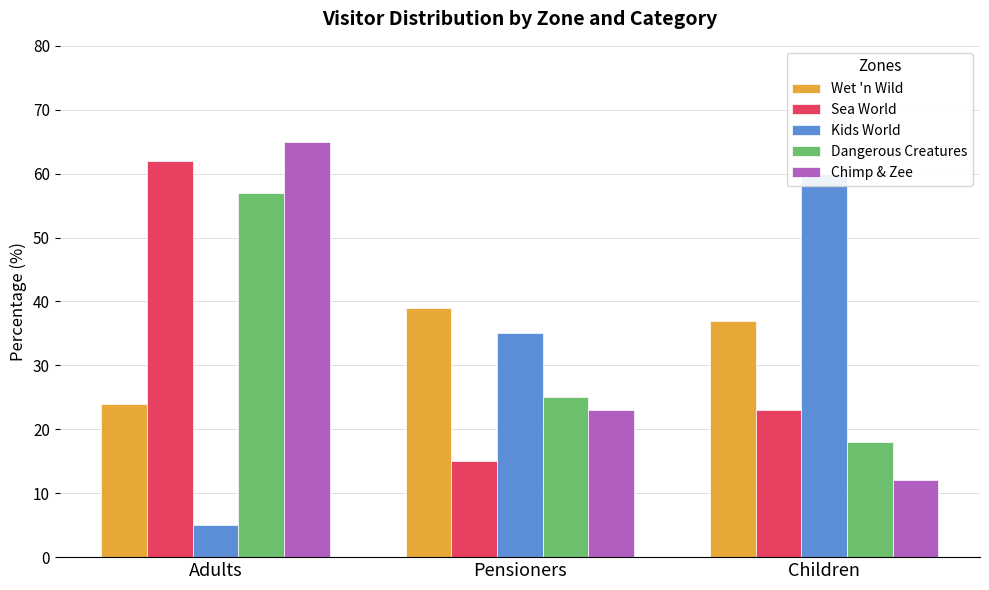

Reading right to left, what are all the values shown in this chart?

Wet 'n Wild: 37	39	24
Sea World: 23	15	62
Kids World: 60	35	5
Dangerous Creatures: 18	25	57
Chimp & Zee: 12	23	65